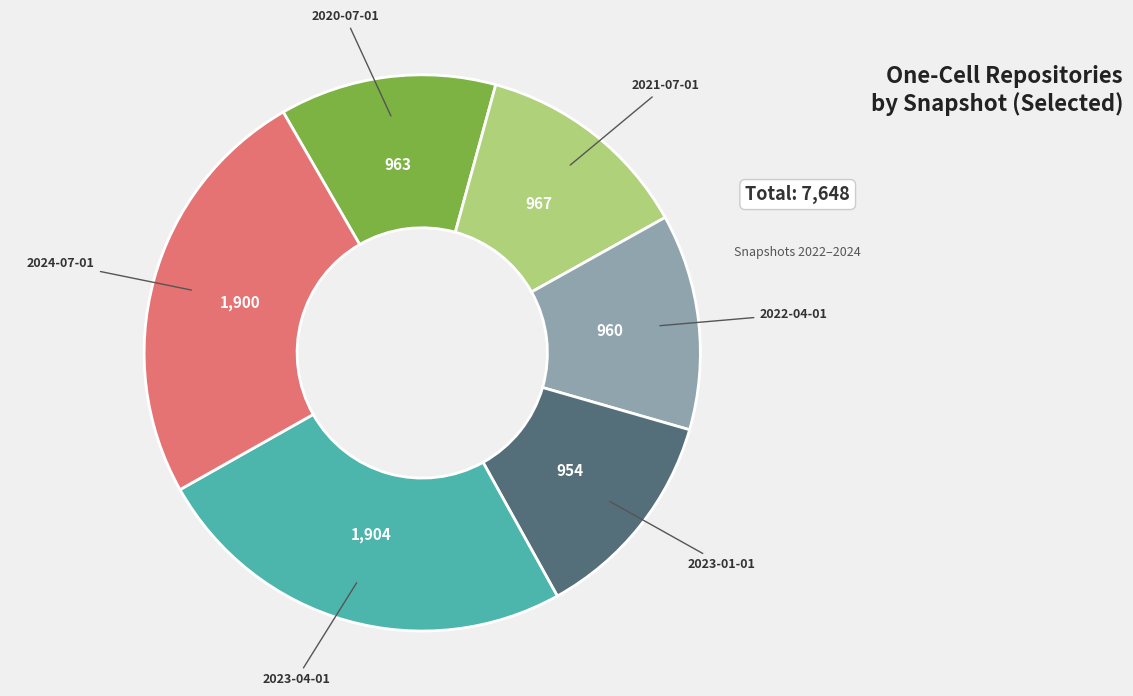

Is there a majority slice in this chart?

No